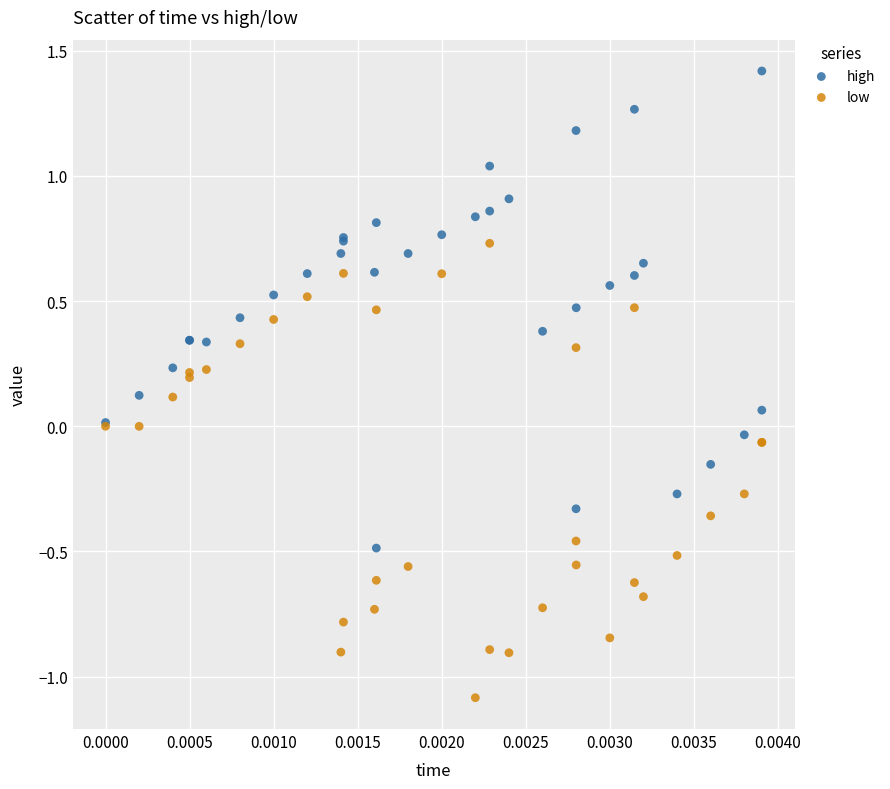

What are all the series names shown in the legend?

high, low